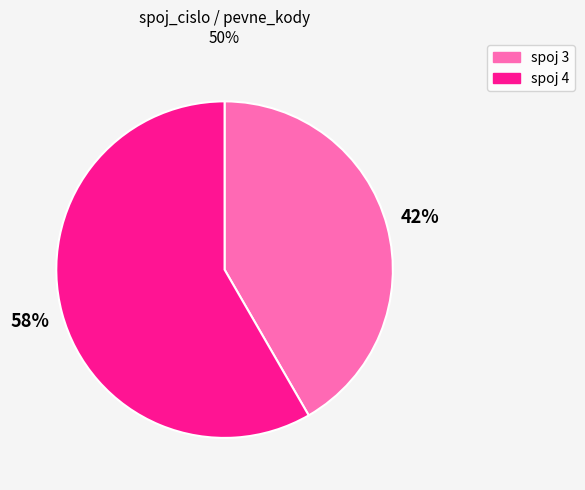

Is there any slice that represents more than half of the pie?

Yes